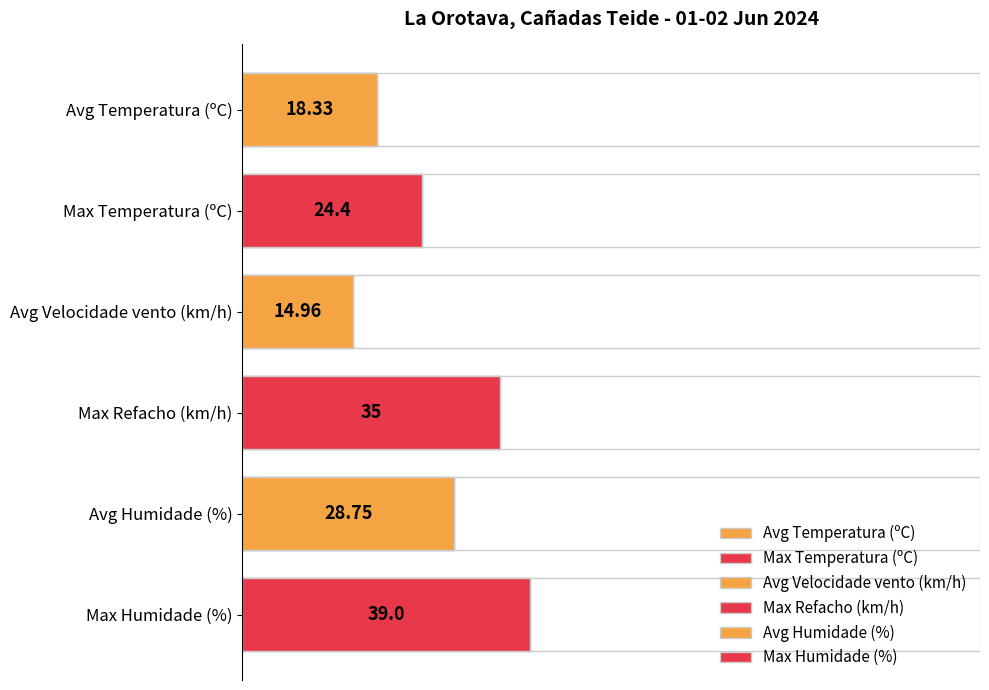

Is the value of Humidade (%) at 20:00 greater than the value of Velocidade do vento (km/h) at 14:00?

Yes